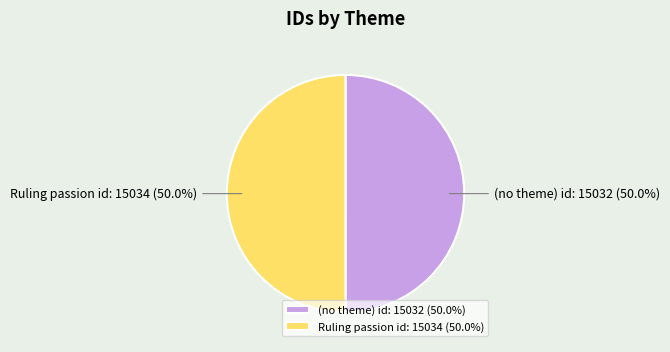

Is it true that Ruling passion id: 15034 is 65% of the pie?

False